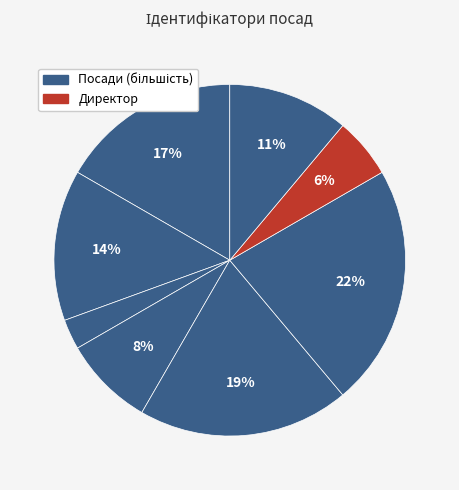

Does any single category account for the majority?

No